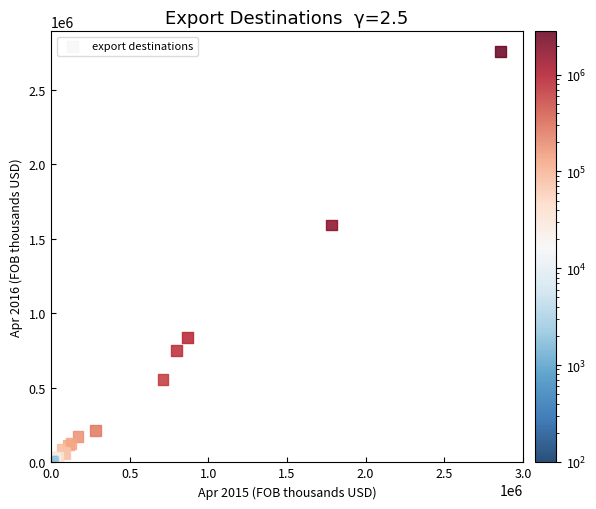

What Y value in the scatter plot is closest to 1376596?

1592434.5